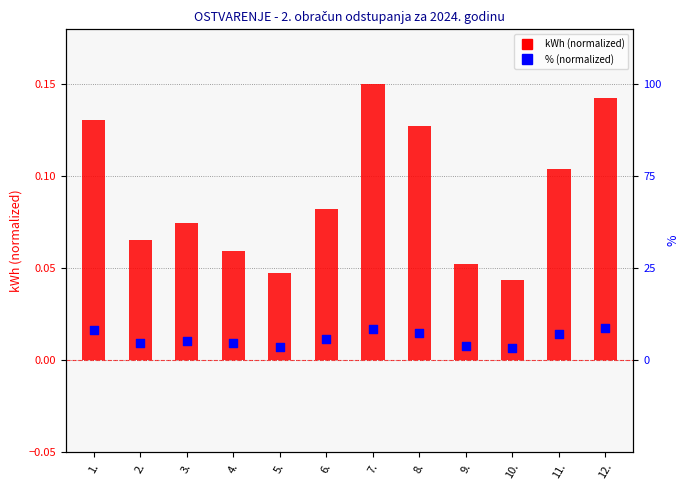

Is the value of kWh (normalized) at 7. greater than the value of % (normalized) at 6.?

Yes